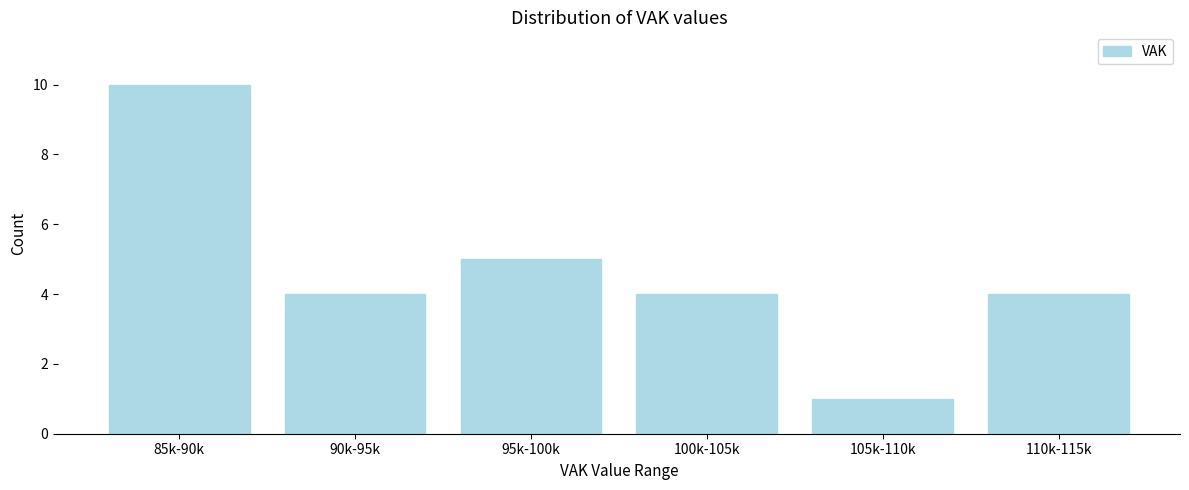

Reading left to right, extract all data points from this chart.

10	4	5	4	1	4